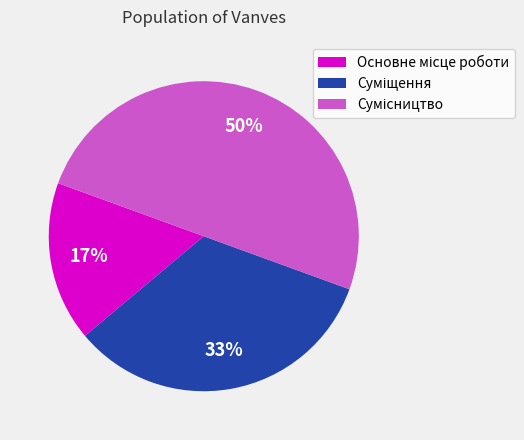

To the nearest percent, what is the average slice percentage?

33%